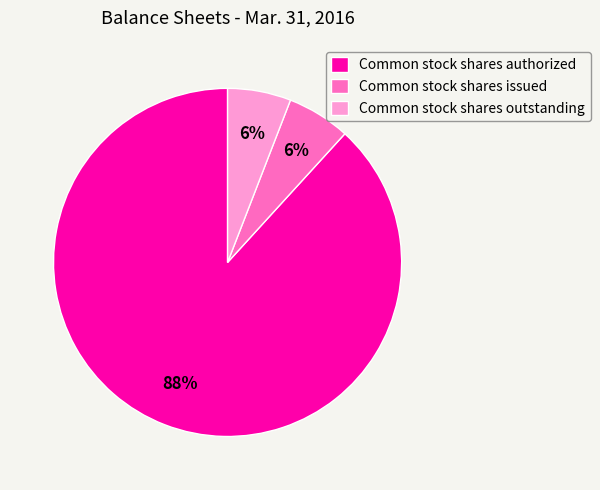

Which category has the biggest portion of the pie?

Common stock shares authorized